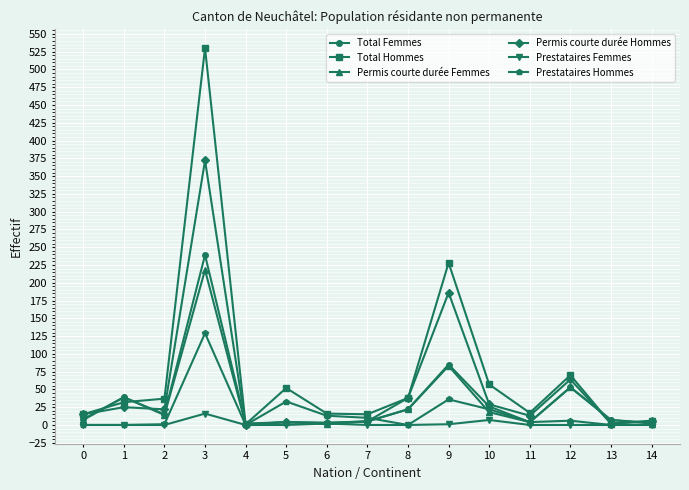

What is the difference between the maximum and minimum values in the Permis courte durée Hommes series?

372